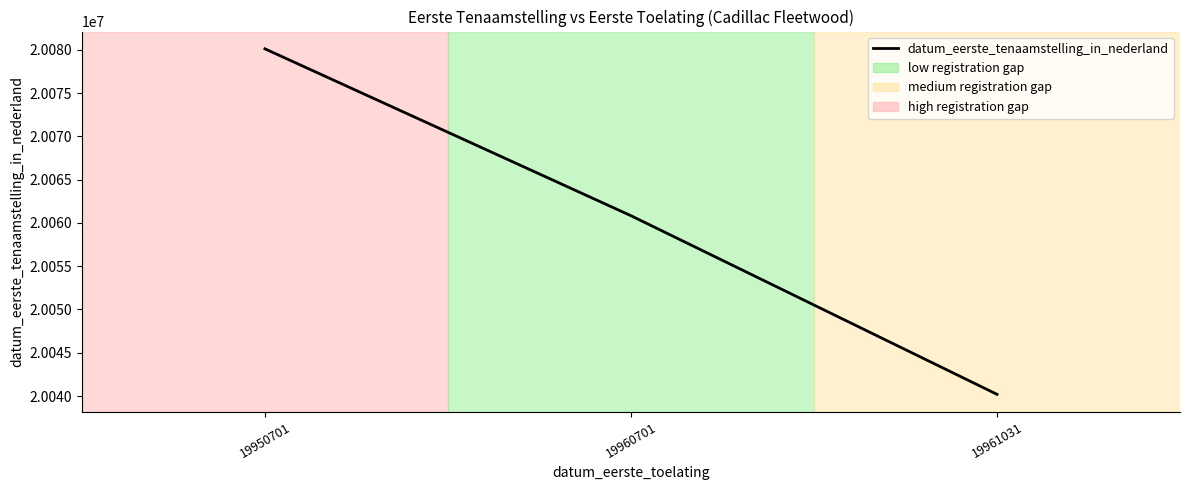

Reading right to left, extract all data points from this chart.

19961031=20040202	19960701=20060831	19950701=20080104